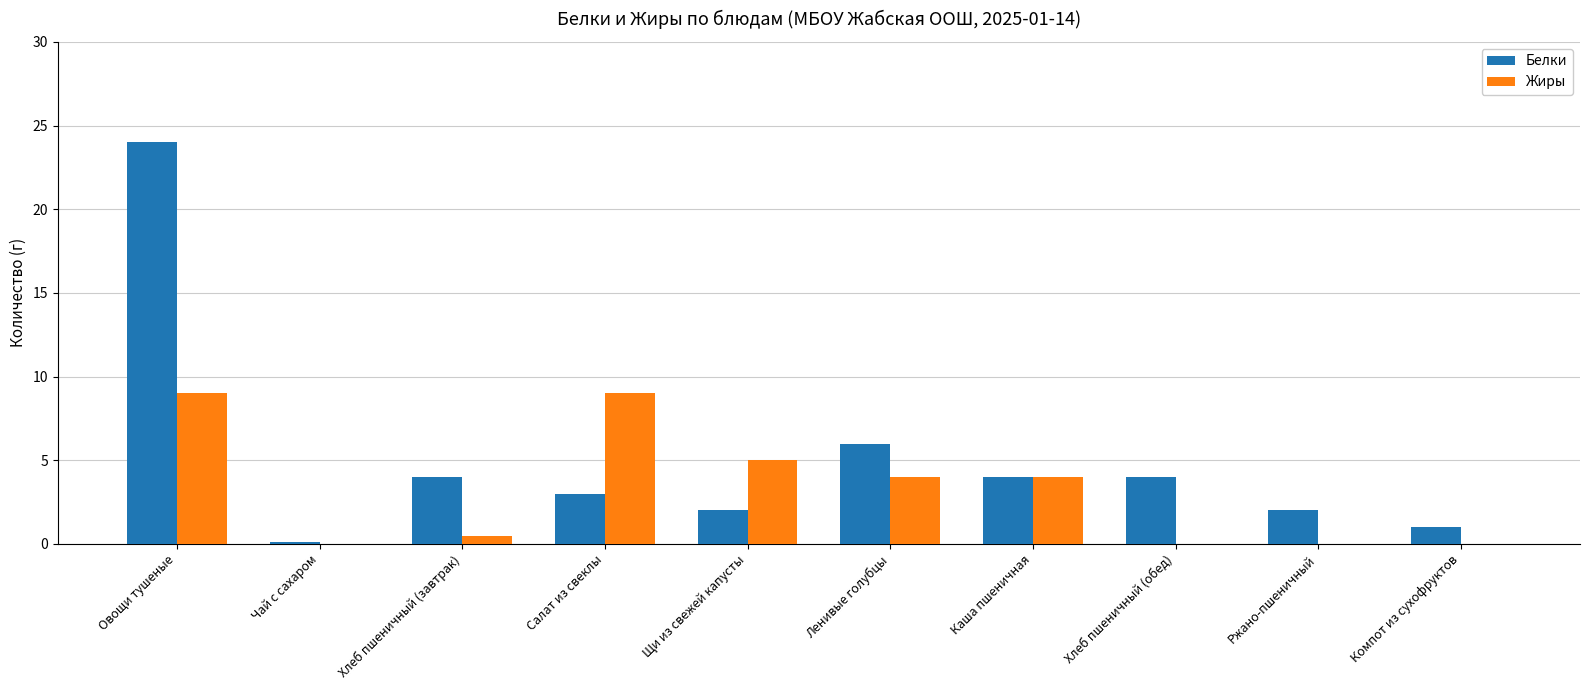

Is it true that Жиры equals 4.0 at Ленивые голубцы?

True